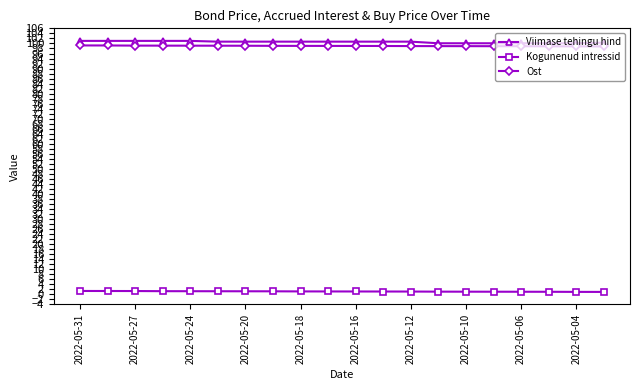

What is the highest value of the Viimase tehingu hind series?

101.0